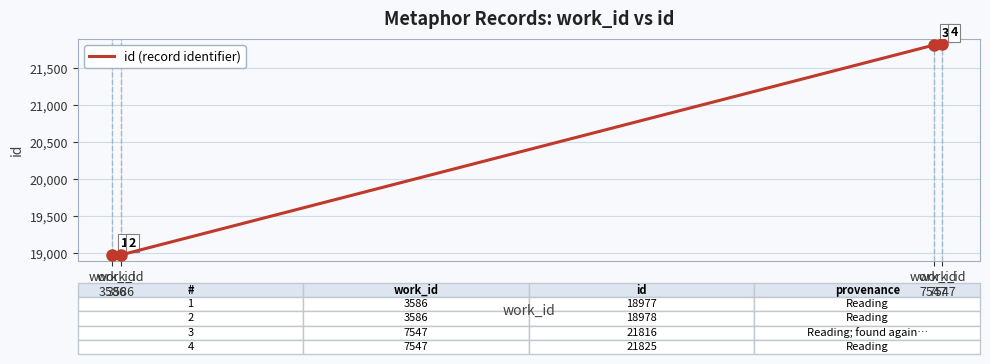

How many lines are shown in the chart?

1